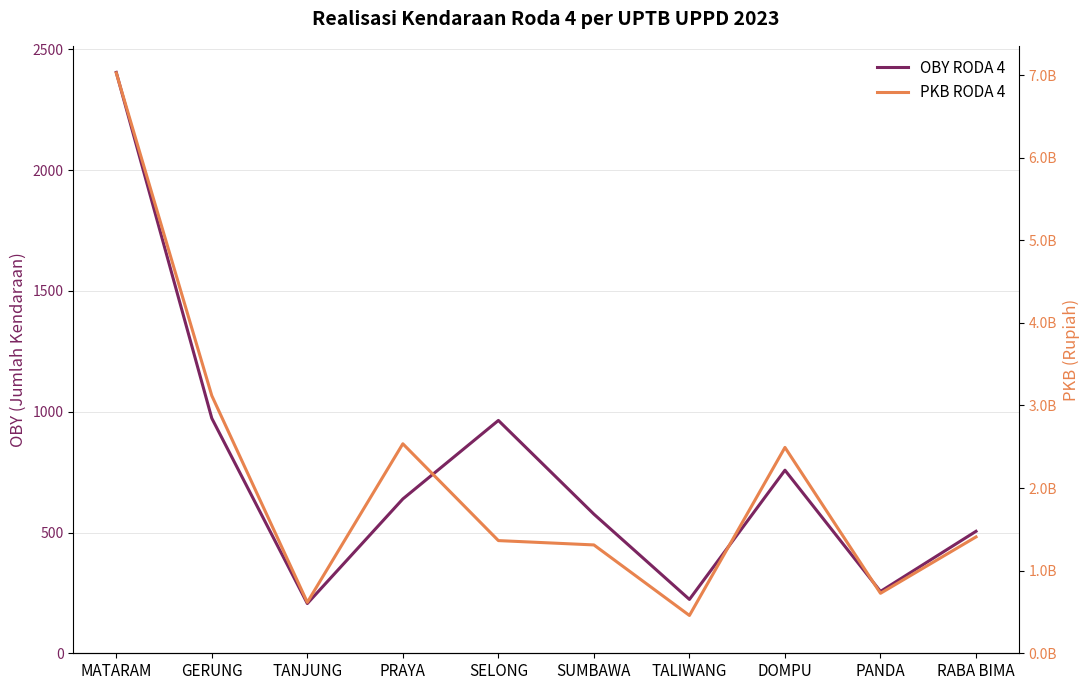

What is the average value of the OBY RODA 4 series?

750